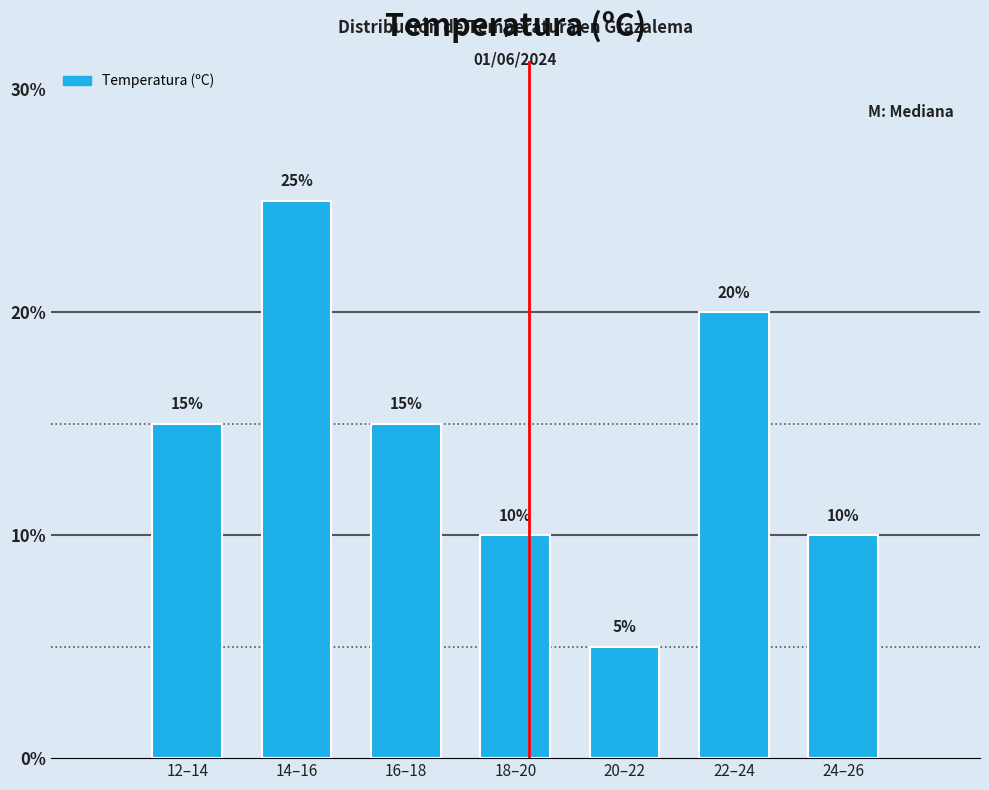

Reading left to right, list all the values displayed in this chart.

15	25	15	10	5	20	10